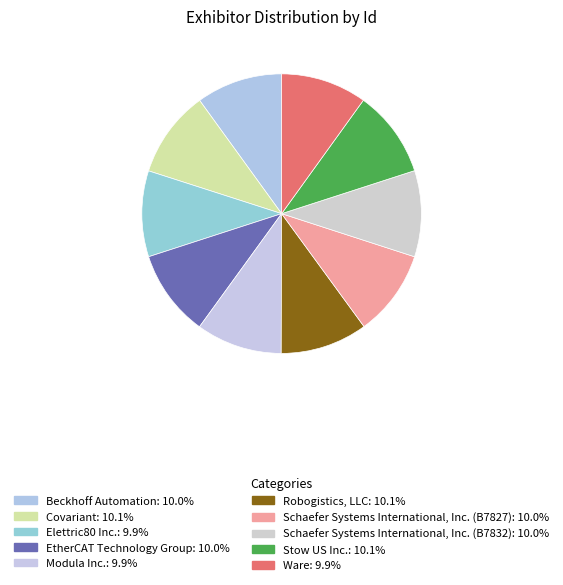

Is Beckhoff Automation the majority of the pie?

No